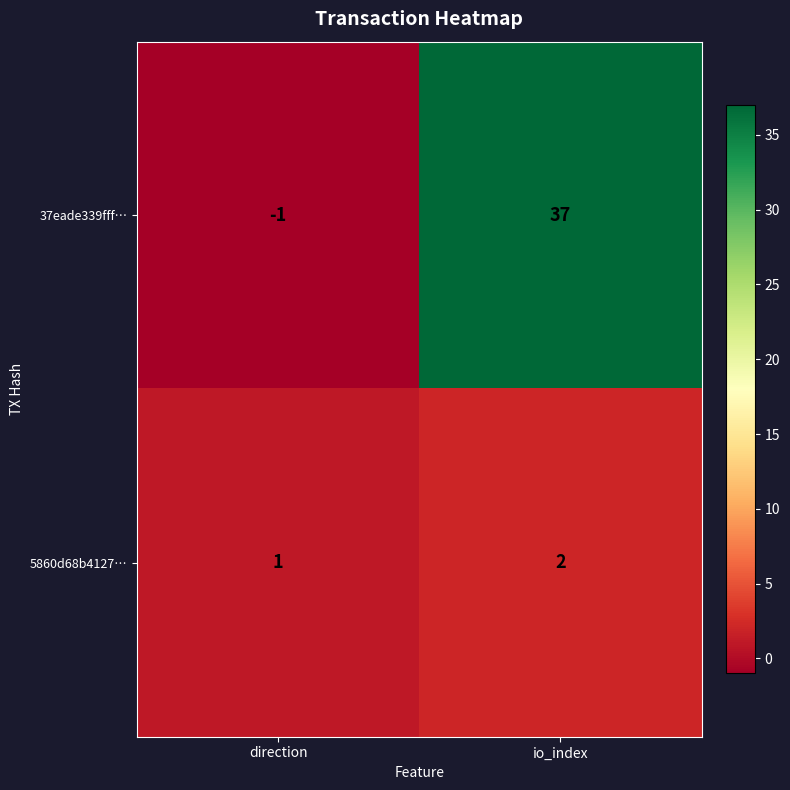

Which label corresponds to the largest value in the chart?

io_index